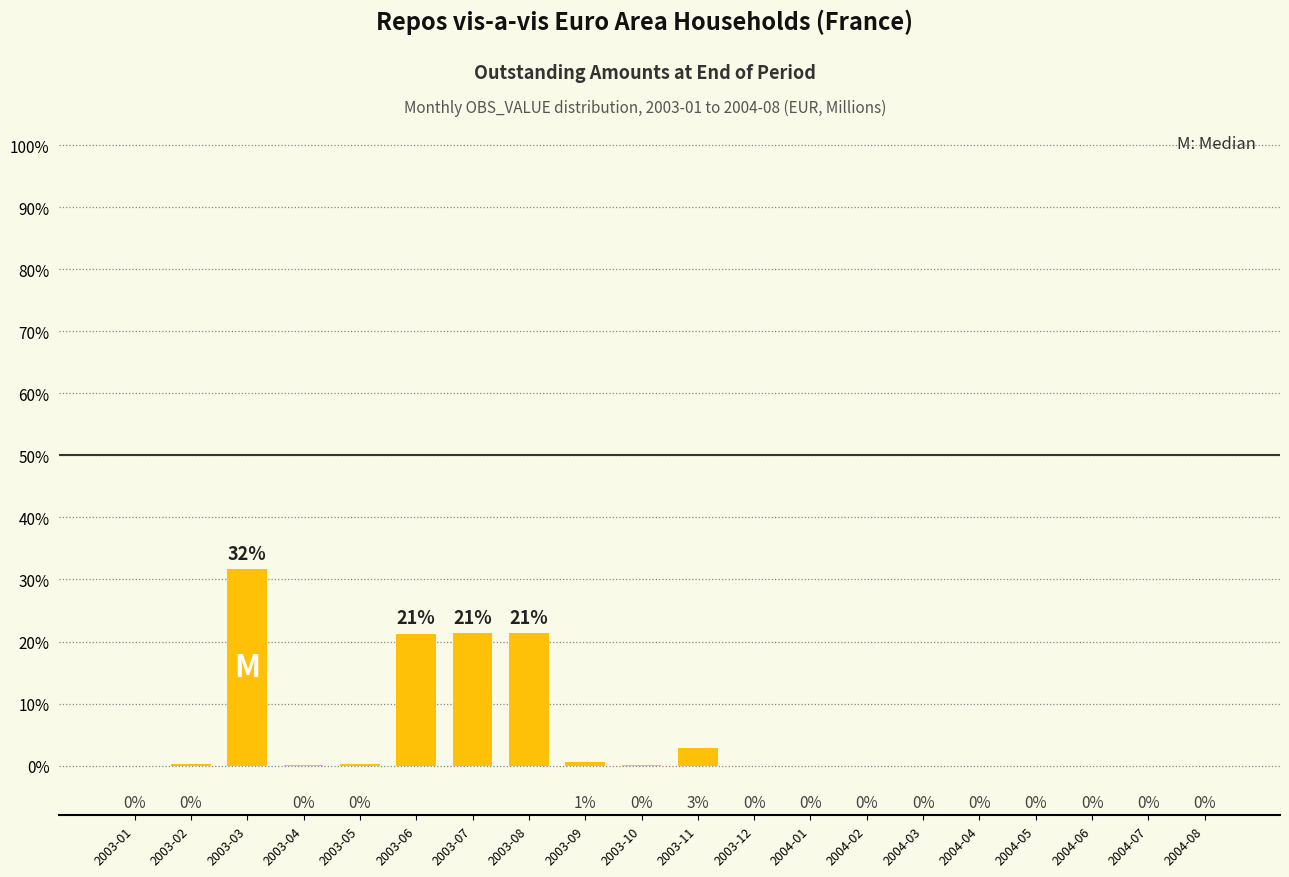

What is the average value?

5.0